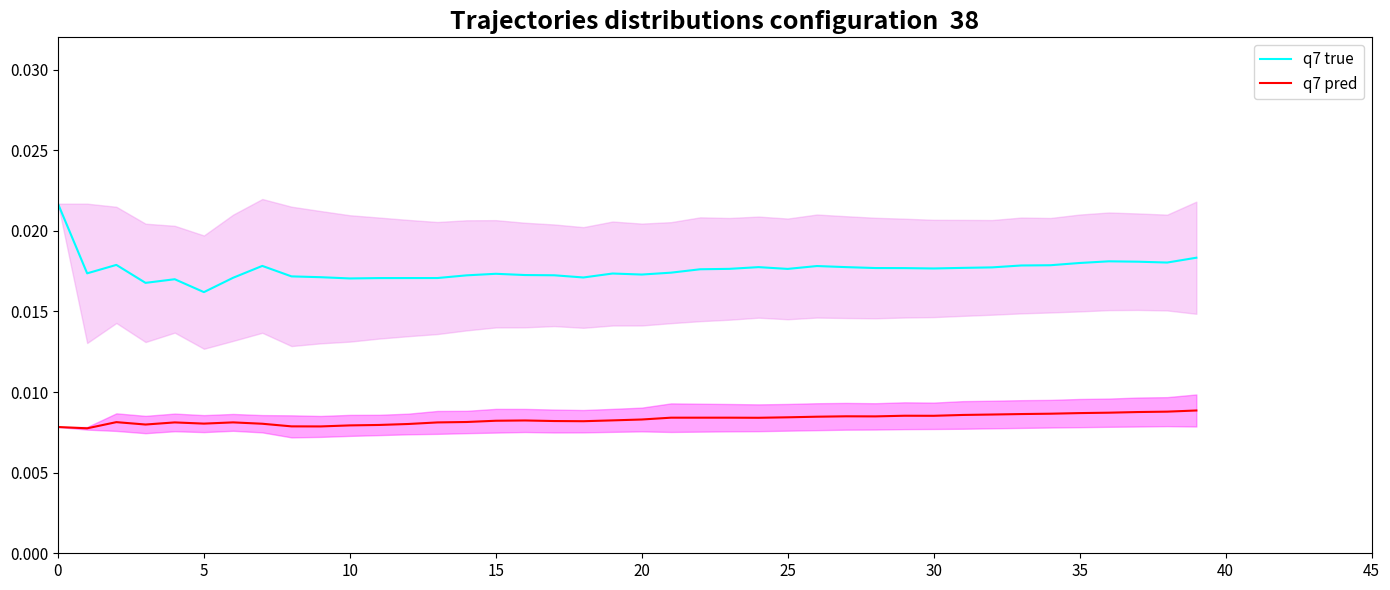

Which series has the largest range (max minus min)?

q7 true